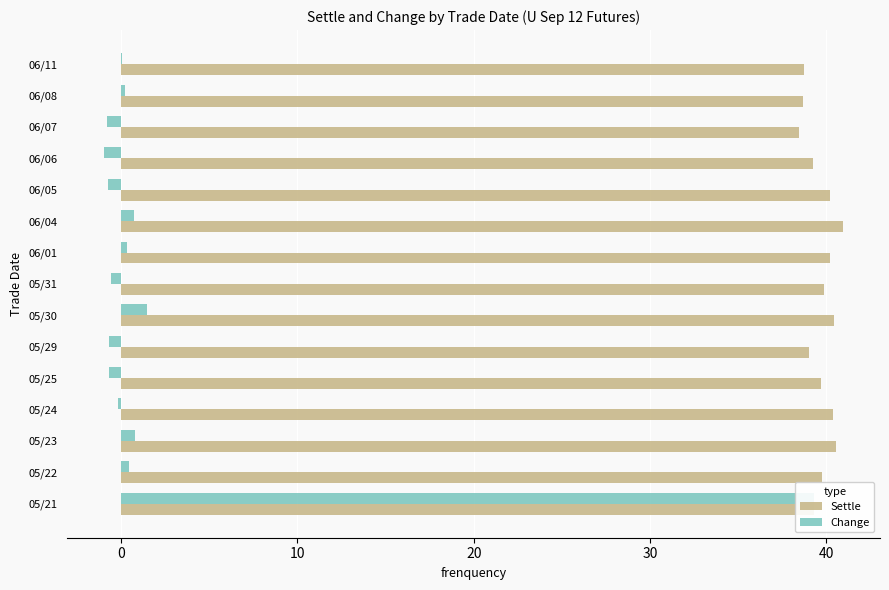

What is the minimum value shown in the chart?

-0.9